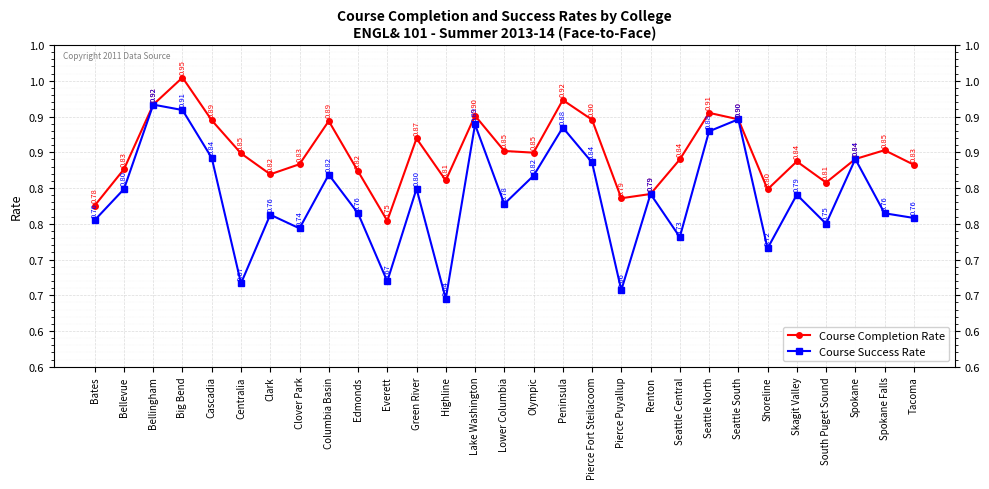

Which series has the largest total across all categories?

Course Completion Rate